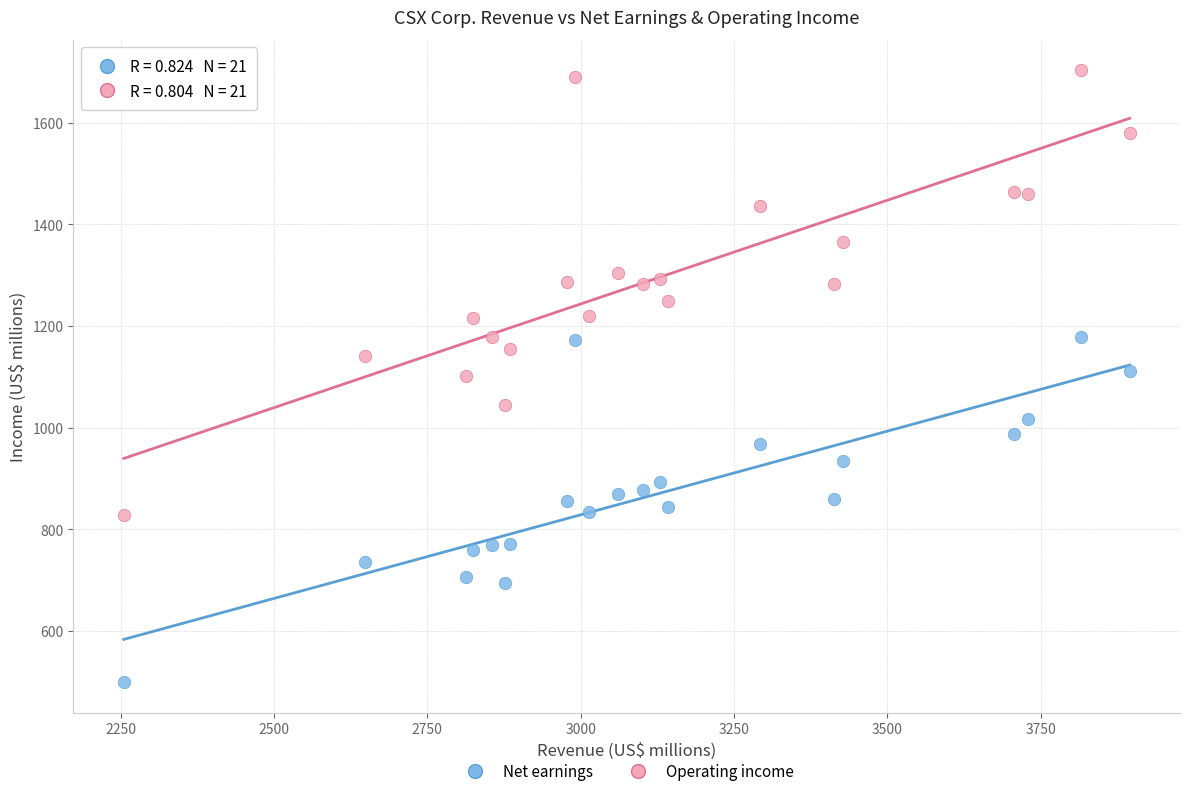

Across all data points, what is the range of Y values (max minus min)?

1204